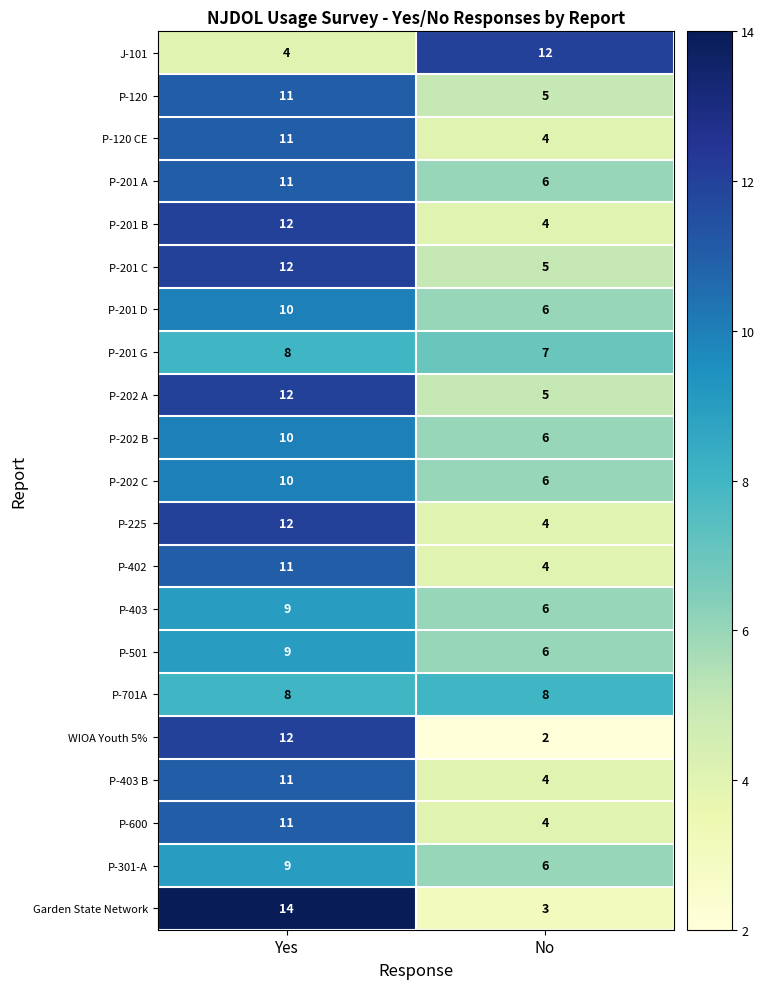

Which label corresponds to the largest value in the chart?

Yes